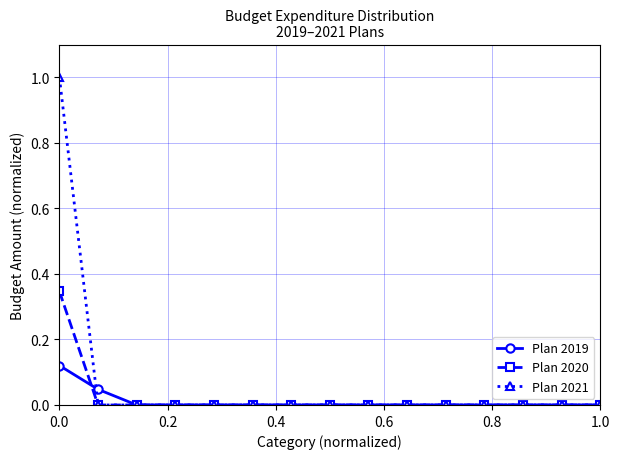

Which series has the largest range (max minus min)?

Plan 2021